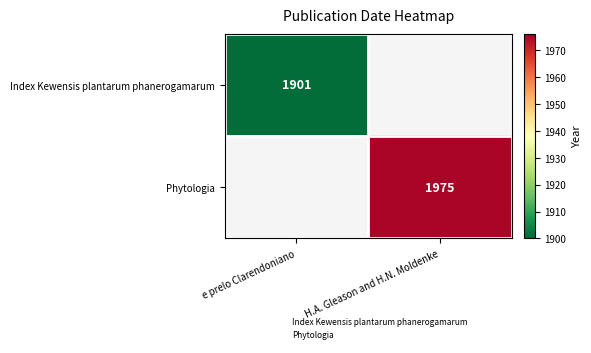

At which category does the chart reach its peak across all series?

H.A. Gleason and H.N. Moldenke